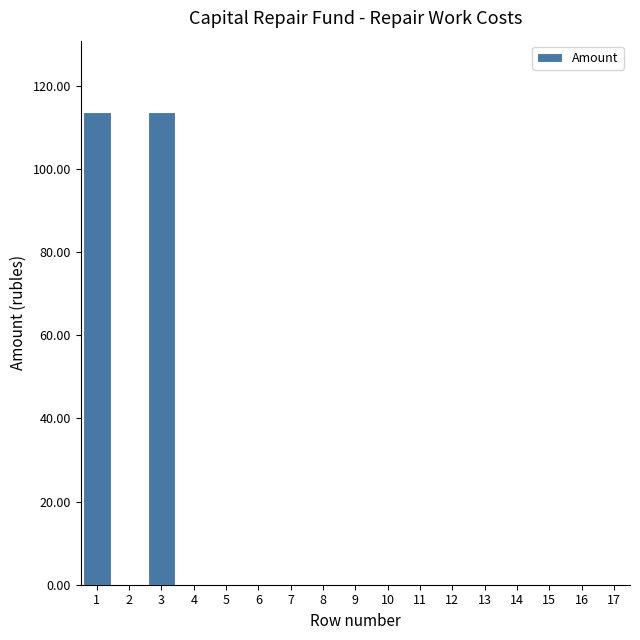

Reading left to right, list all the values displayed in this chart.

1=113.8	2=0.0	3=113.8	4=0.0	5=0.0	6=0.0	7=0.0	8=0.0	9=0.0	10=0.0	11=0.0	12=0.0	13=0.0	14=0.0	15=0.0	16=0.0	17=0.0